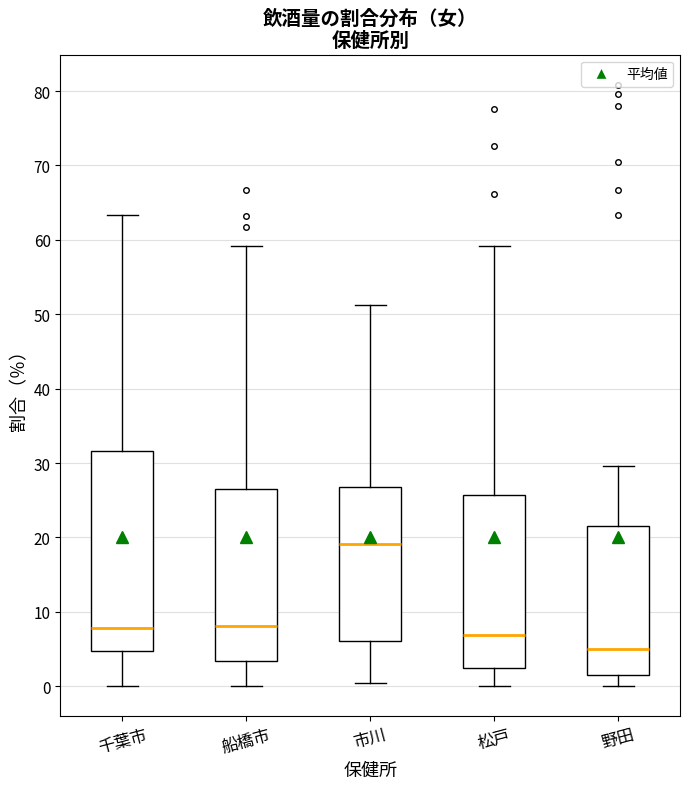

Reading left to right, transcribe this box plot: for each box, give where its median line is, the range the box spans, and where its two whiskers end, as read against the y-axis. The values are not printed on the chart, so give them approximately, as read against the axis.

千葉市: median 8, box 5 to 32, whiskers 0 to 63
船橋市: median 8, box 3 to 26, whiskers 0 to 59
市川: median 19, box 6 to 27, whiskers 0 to 51
松戸: median 7, box 2 to 26, whiskers 0 to 59
野田: median 5, box 1 to 22, whiskers 0 to 30